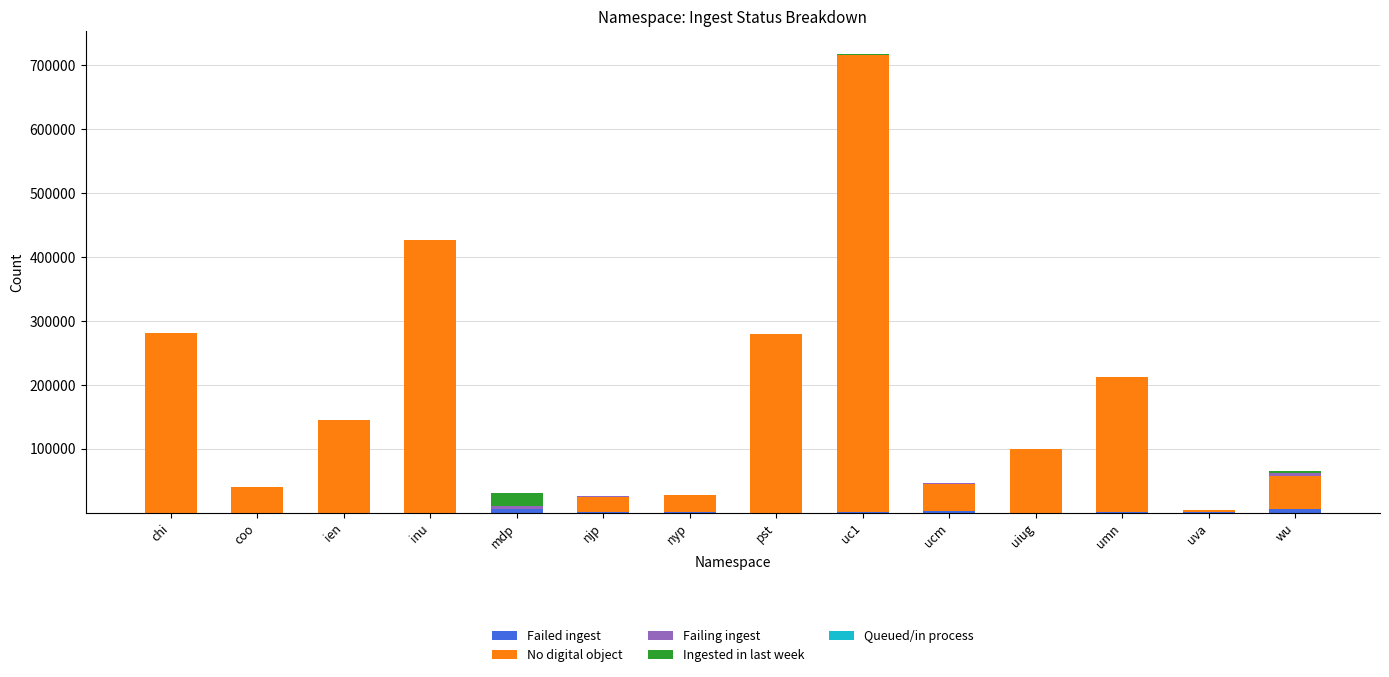

At which category is the sum across all series the highest?

uc1